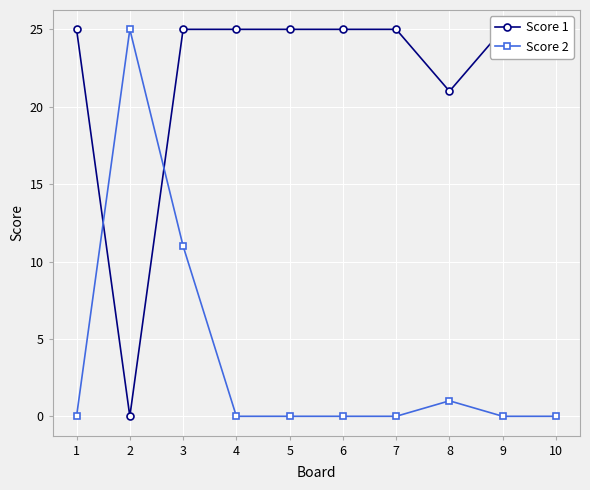

How many positive values does the Score 1 series have?

9